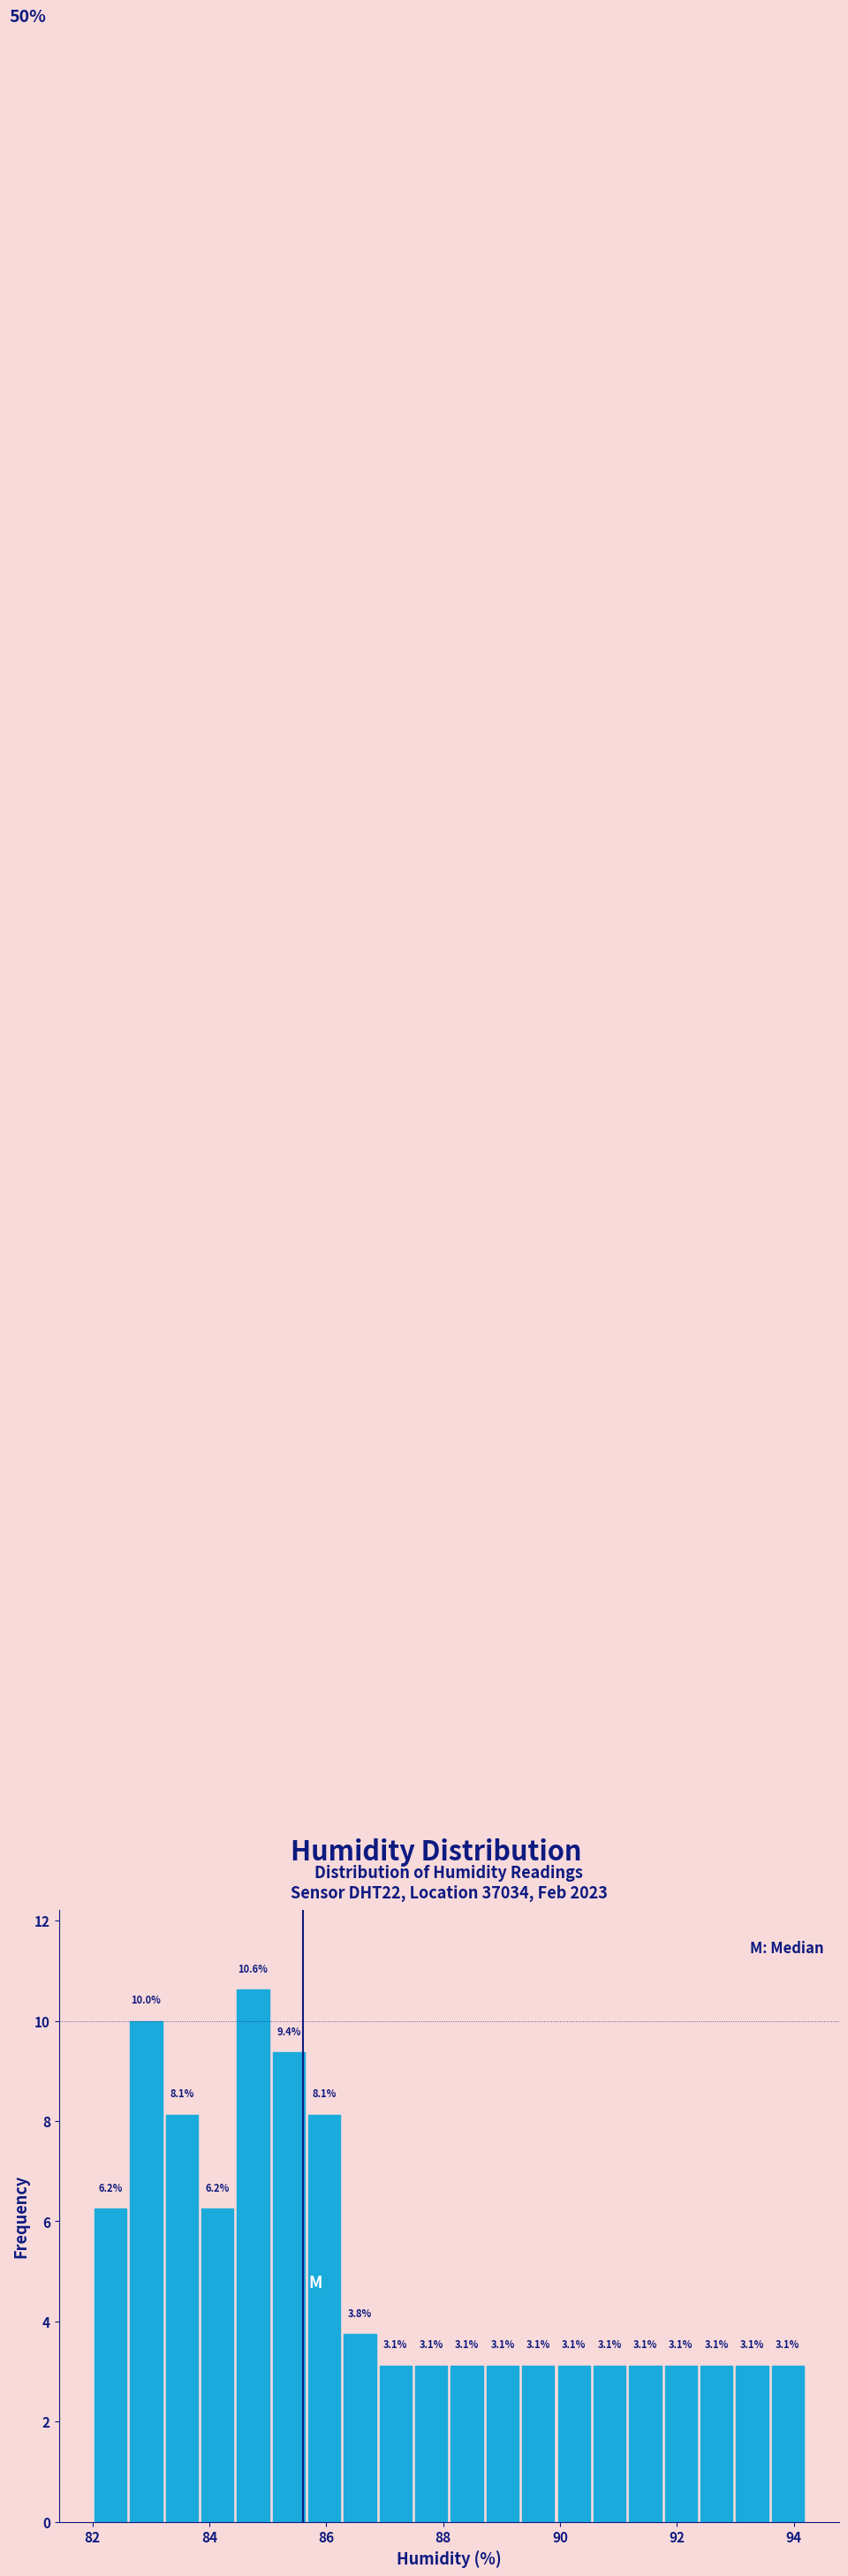

Around what value on the x-axis is the tallest bar? Give the approximate position of its centre, as read against the axis.

84.8